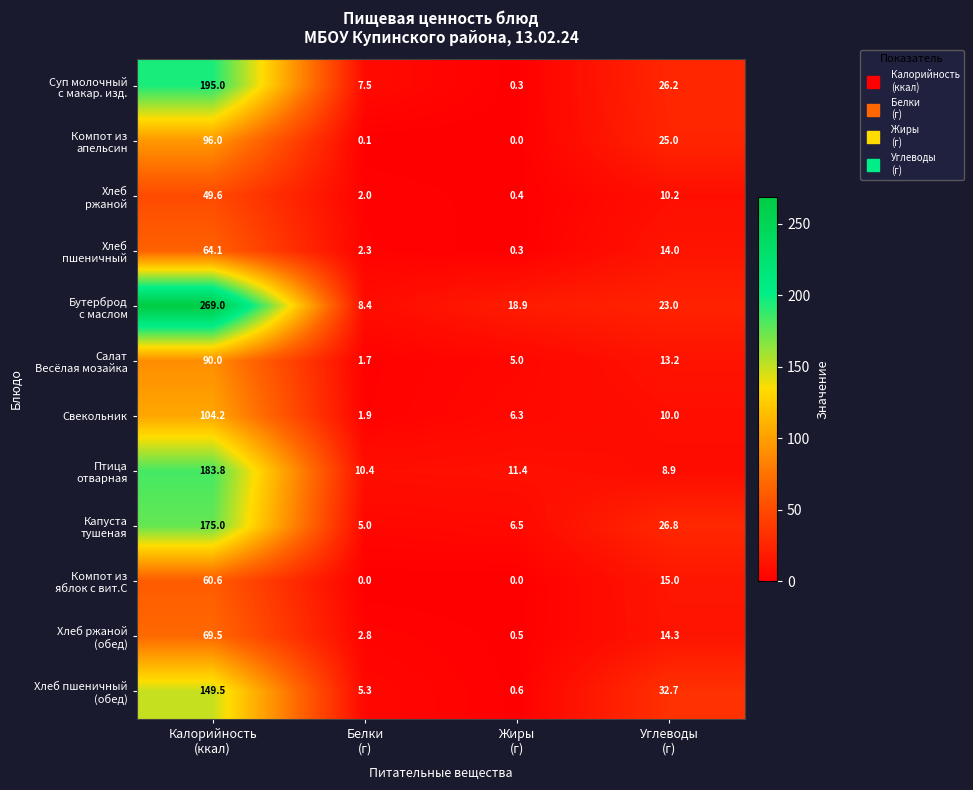

At how many categories does at least one series exceed 204?

1